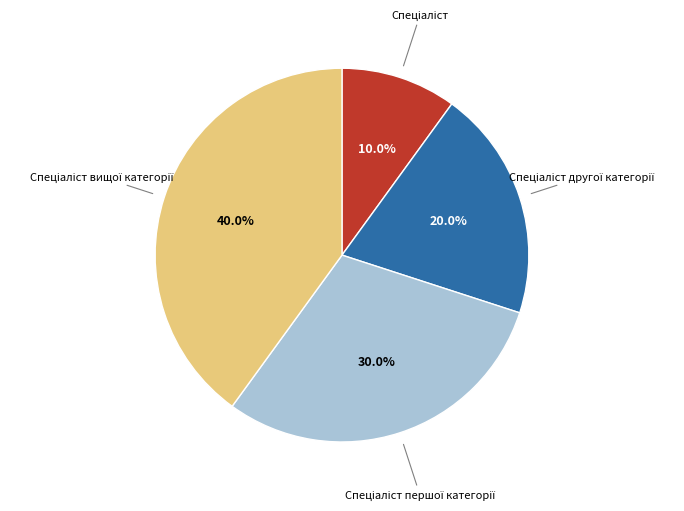

To the nearest percent, what is the difference between the largest and smallest slice percentages?

30%